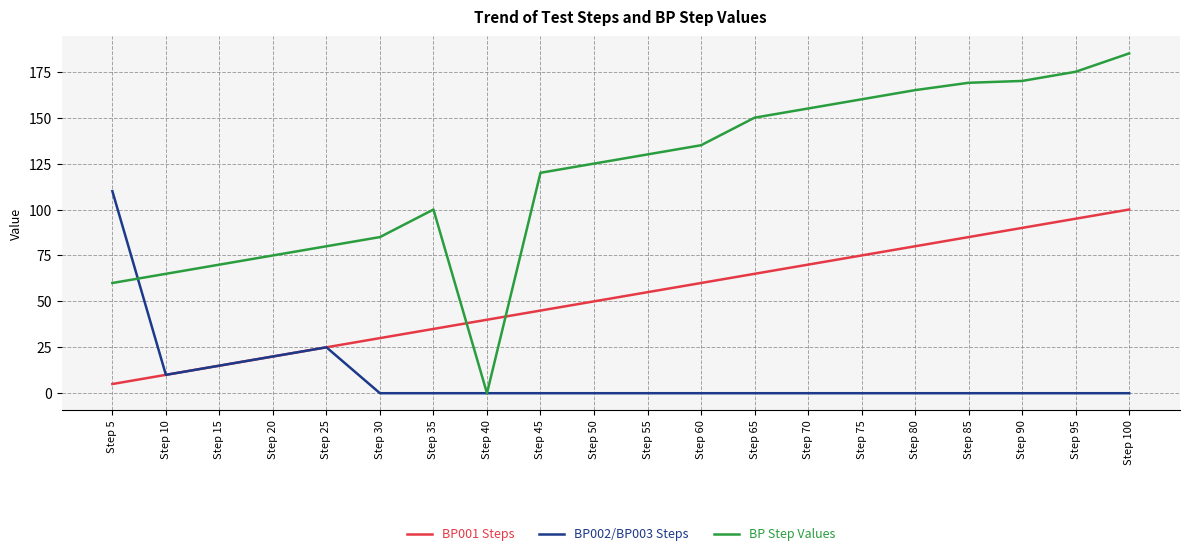

Between which two adjacent categories do BP001 Steps and BP Step Values first intersect?

Step 35 and Step 40